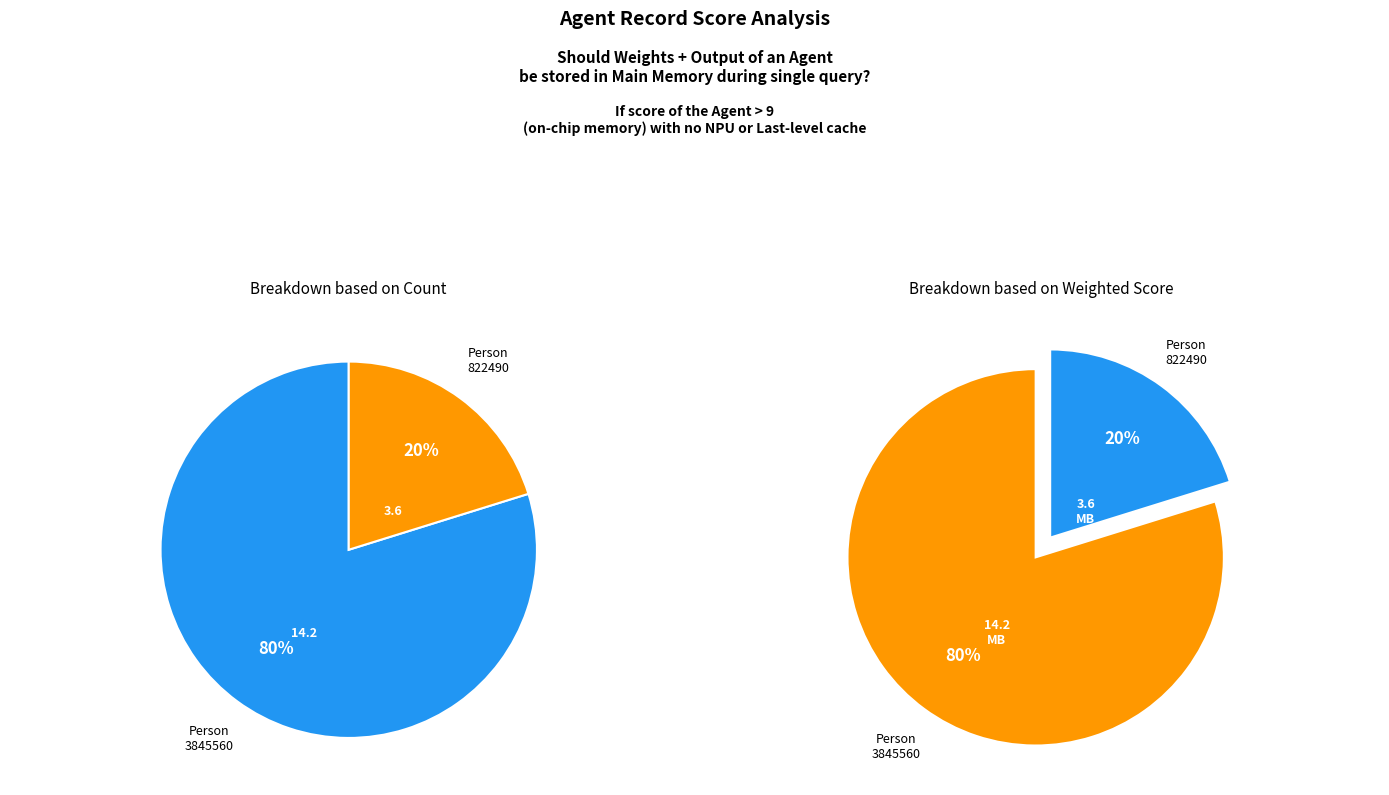

Is it true that lfww-person-3845560 is 80% of the pie?

True